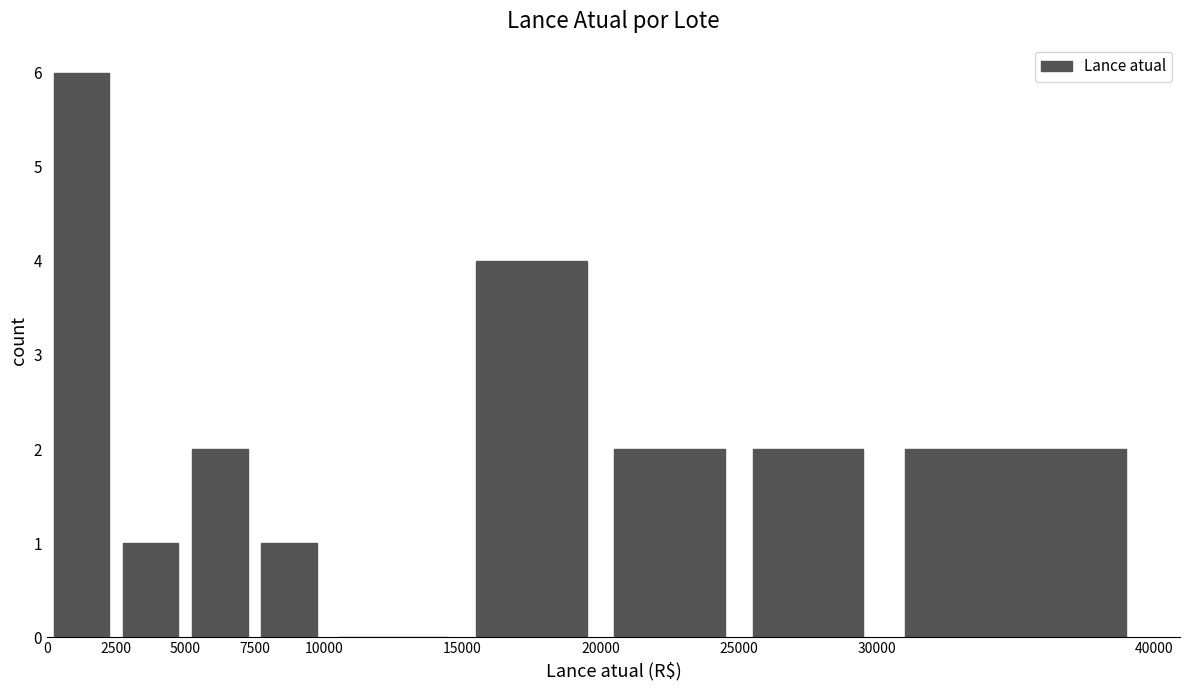

What is the average value?

2